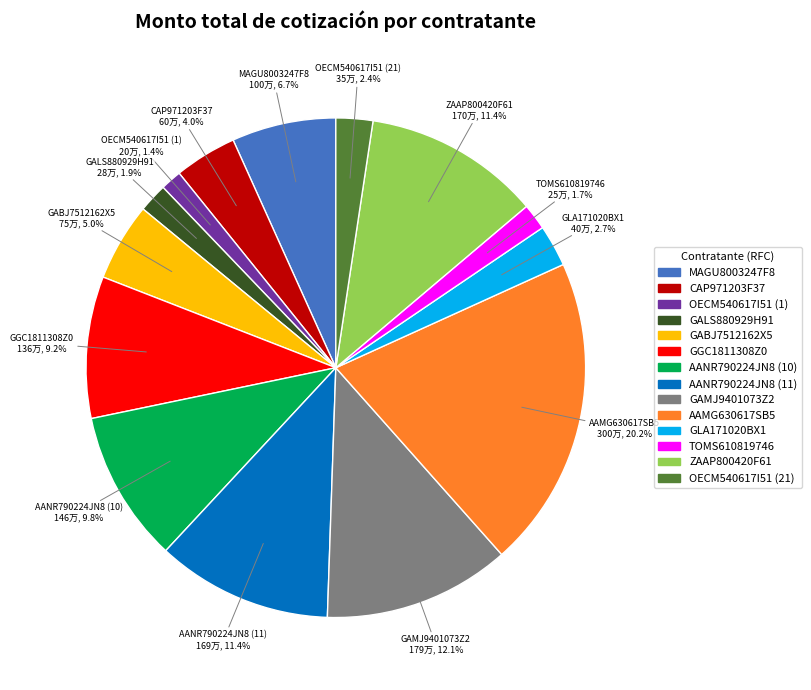

Which category has the biggest portion of the pie?

AAMG630617SB5